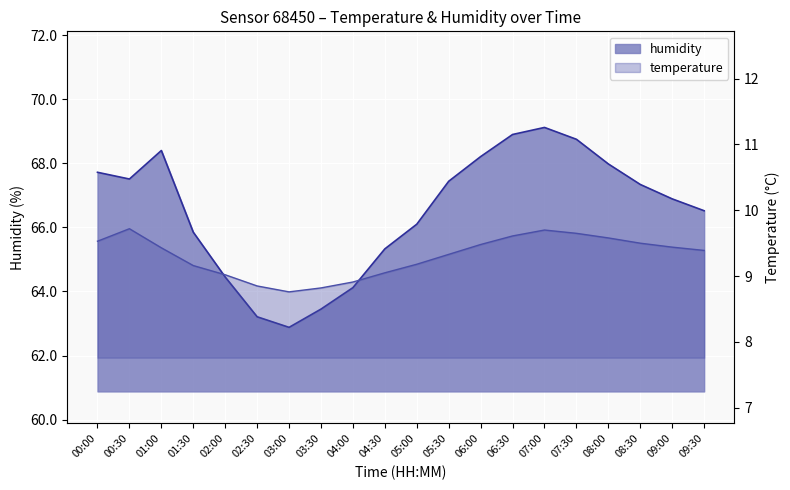

What is the sum of the temperature values at 09:30 and 06:00?

18.9